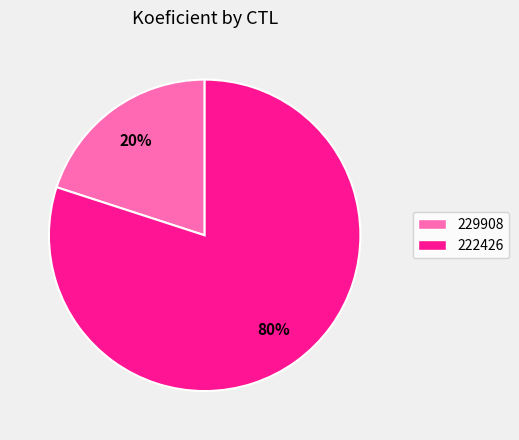

The 222426 slice represents 80% of the pie. True or false?

True